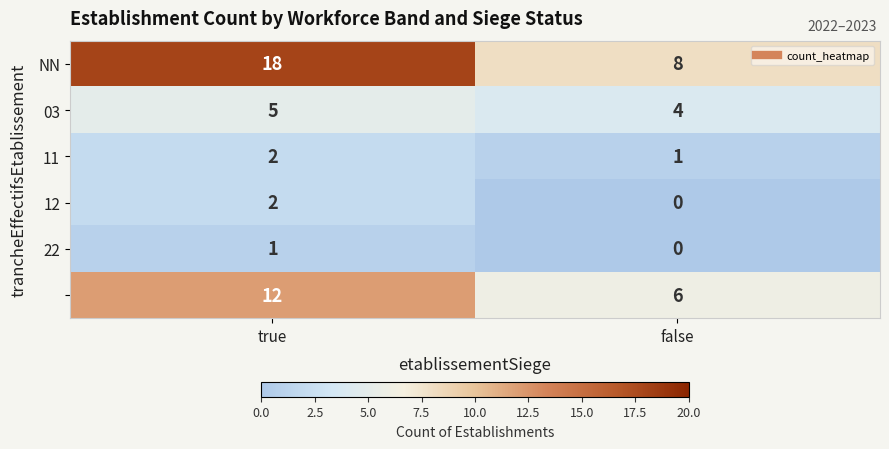

At which category is the sum across all series the highest?

true